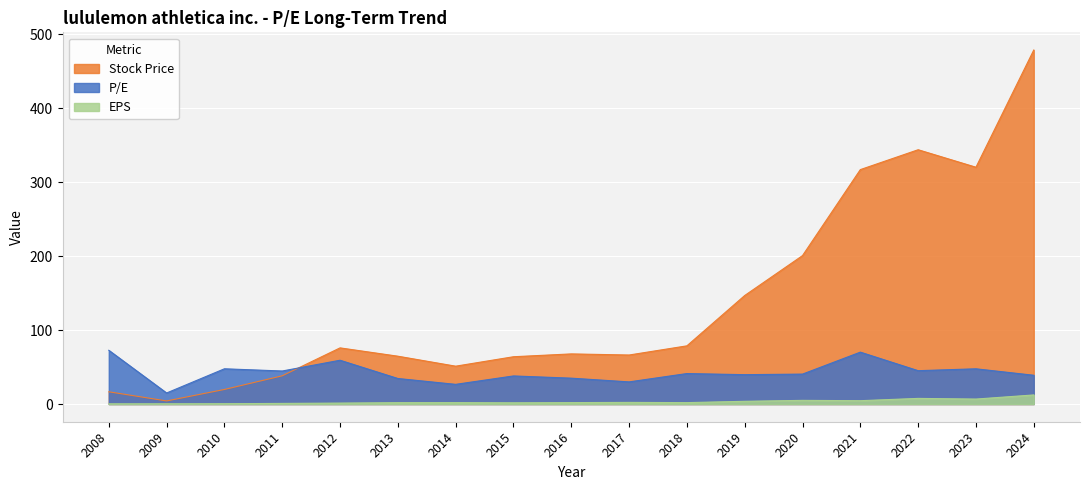

Is it true that EPS equals 0.2 at 2010?

False